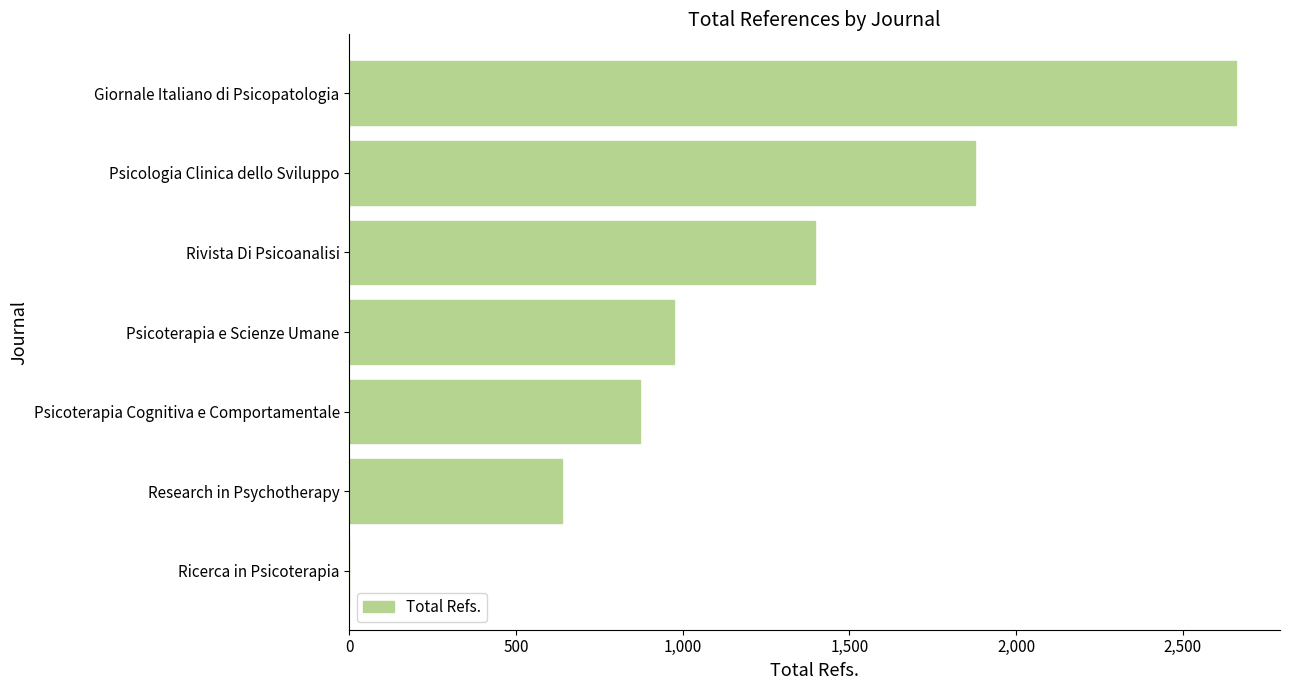

What is the change in value from Psicoterapia Cognitiva e Comportamentale to Psicoterapia e Scienze Umane?

+102